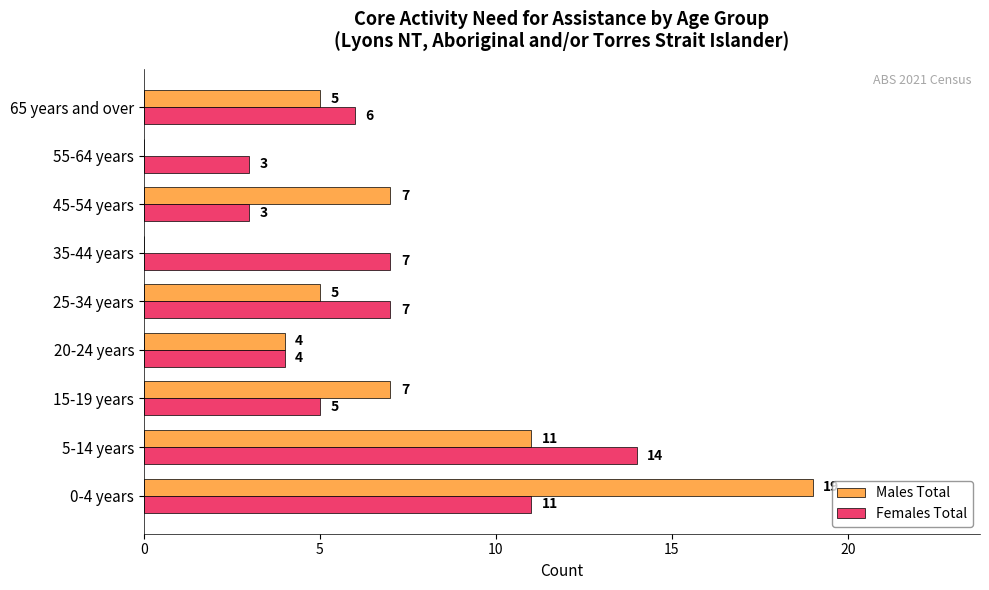

Between 15-19 years and 20-24 years, which series saw the biggest shift?

Males Total